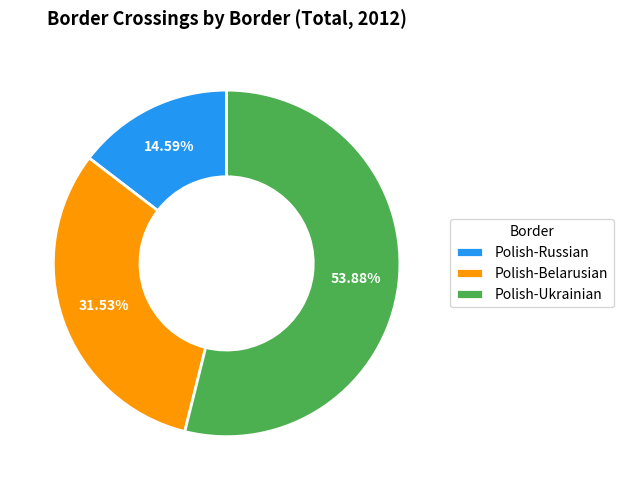

Combined, what portion of the pie is Polish-Ukrainian and Polish-Russian?

68.5%